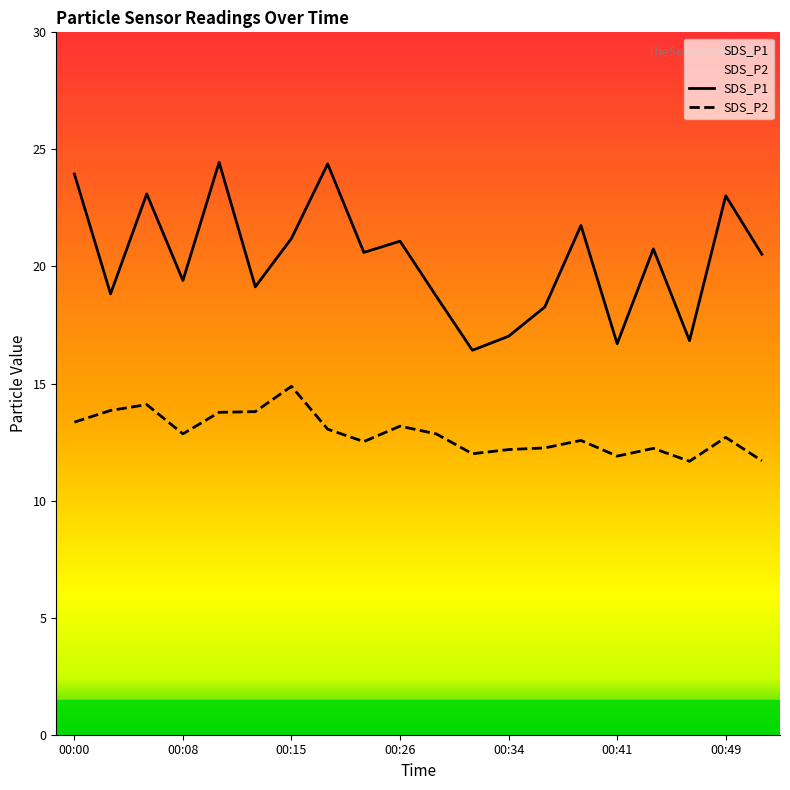

Which series has the widest spread of values?

SDS_P1